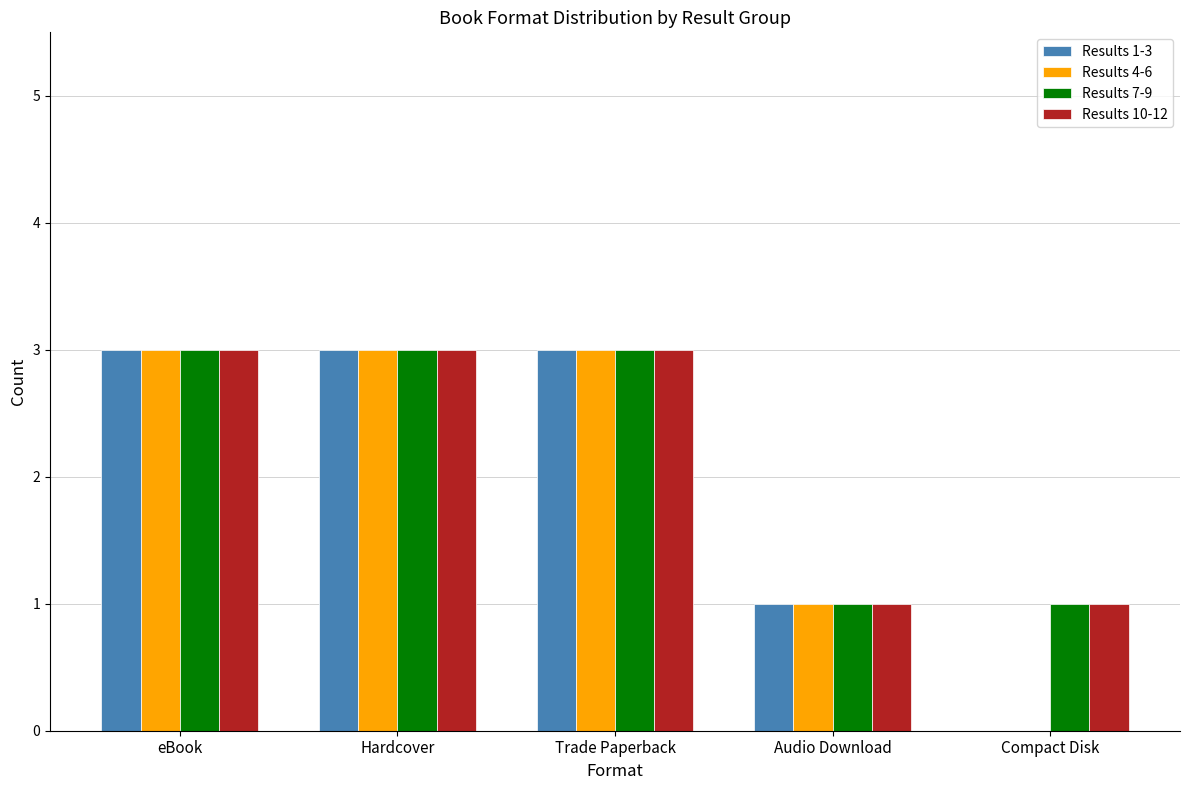

How many distinct data groups are displayed?

4